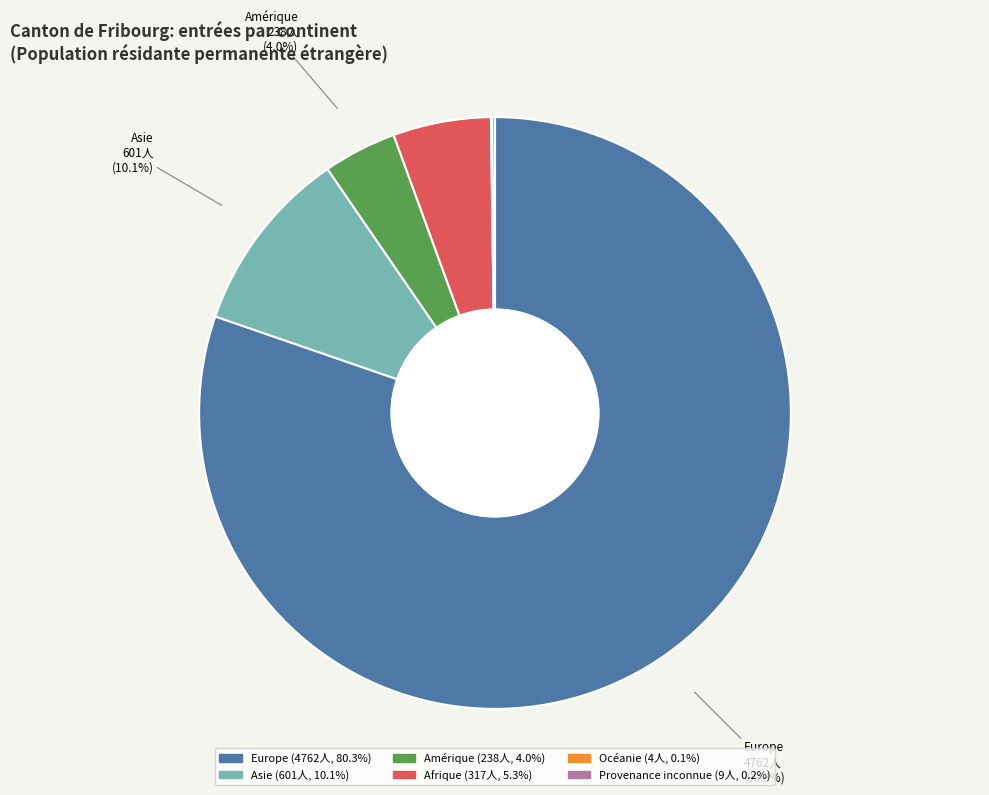

True or false: Asie accounts for 21% of the total.

False